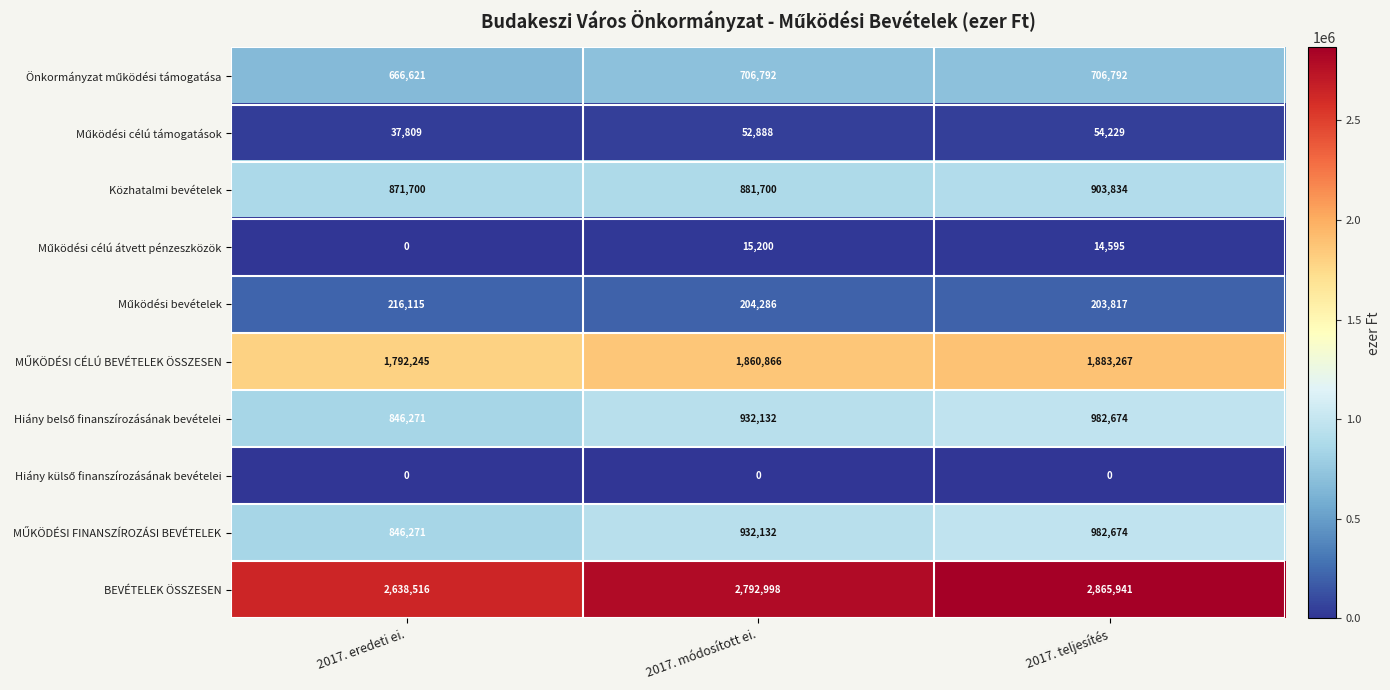

How many categories are shown in the chart?

3